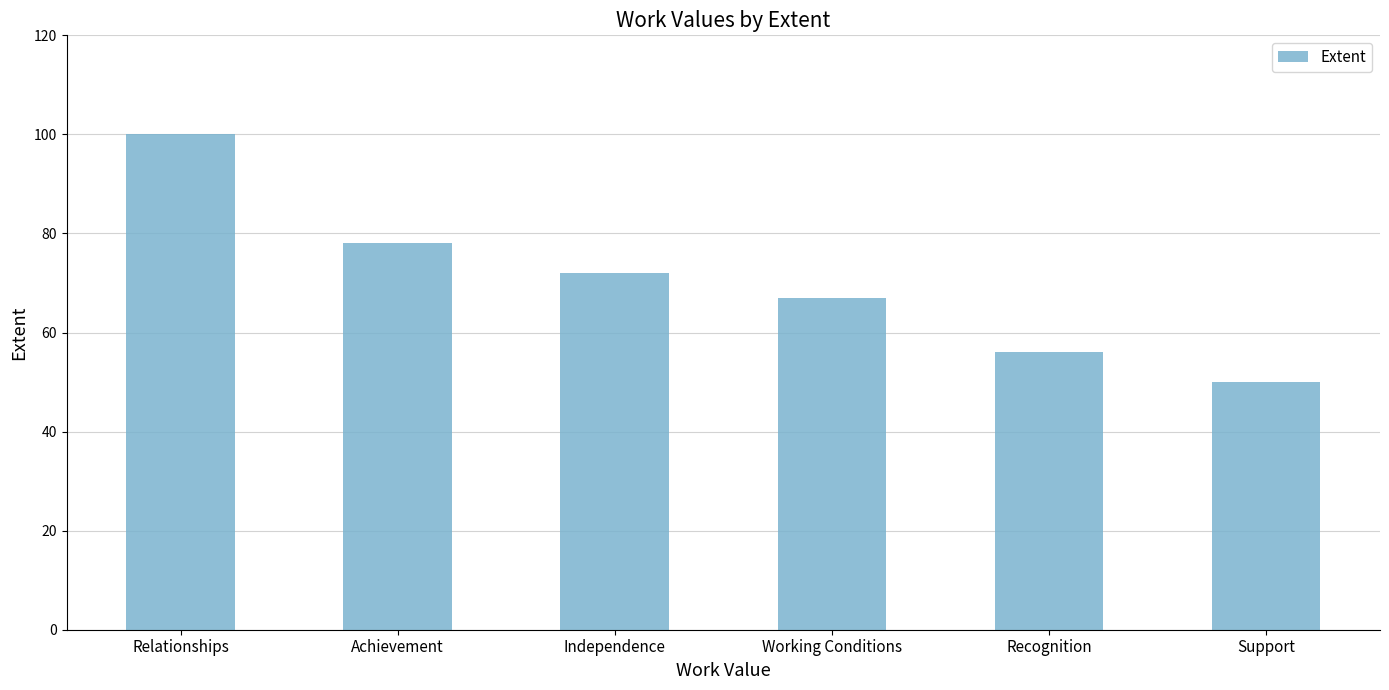

At which label does the data first exceed 72?

Relationships